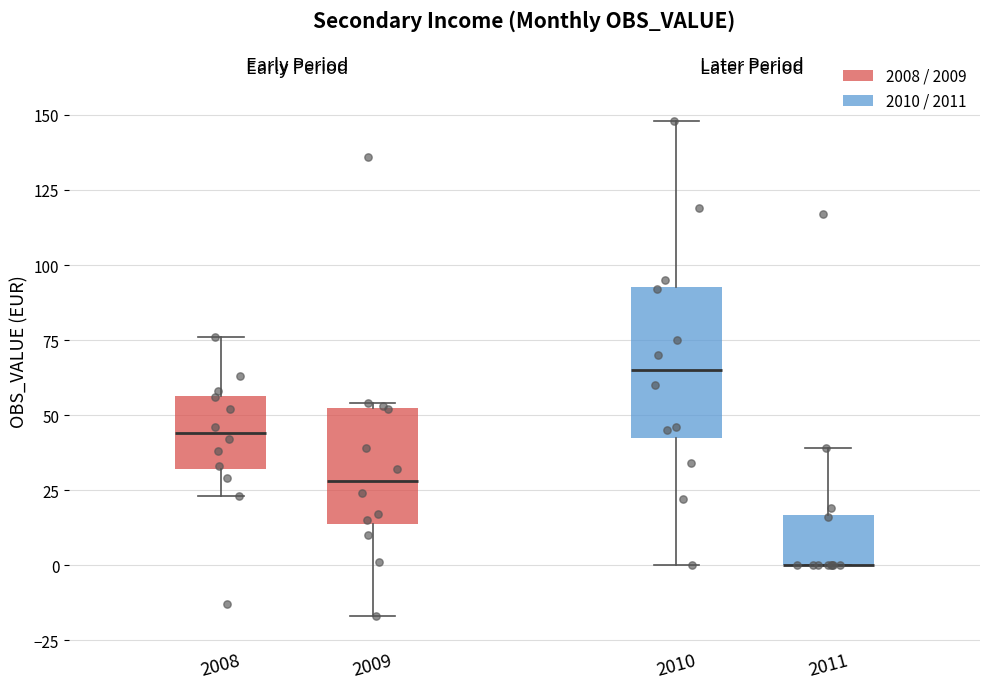

Reading left to right, transcribe this box plot: for each box, give where its median line is, the range the box spans, and where its two whiskers end, as read against the y-axis. The values are not printed on the chart, so give them approximately, as read against the axis.

2008: median 45, box 30 to 55, whiskers 25 to 75
2009: median 30, box 15 to 50, whiskers -15 to 55
2010: median 65, box 40 to 95, whiskers 0 to 150
2011: median 0 (drawn on the box's lower edge), box 0 to 15, whiskers 0 to 40